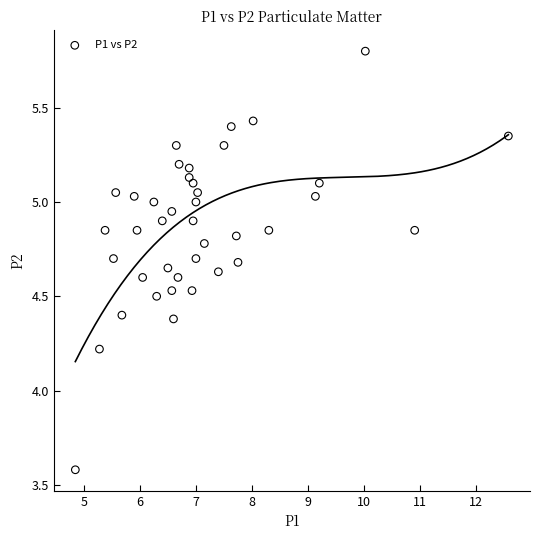

What is the range of Y values (max minus min)?

2.2